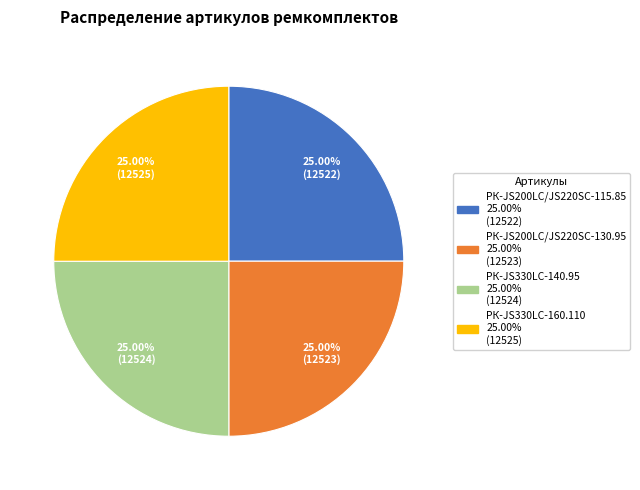

Combined, what portion of the pie is РК-JS330LC-160.110 and РК-JS330LC-140.95?

50.0%